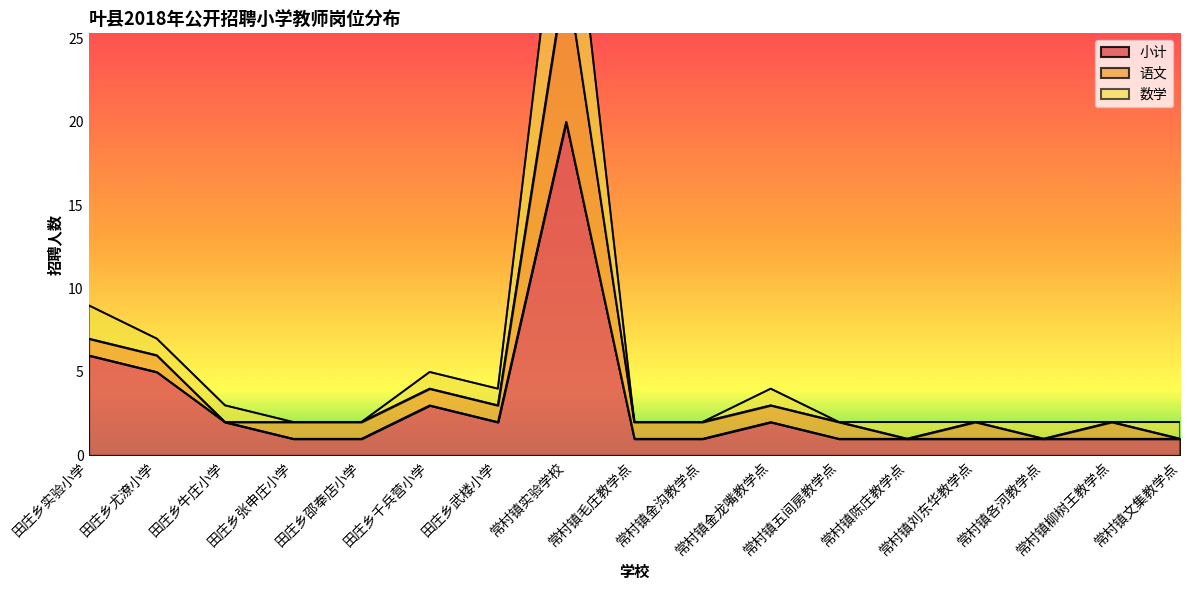

True or false: 小计 and 数学 intersect in this chart.

False